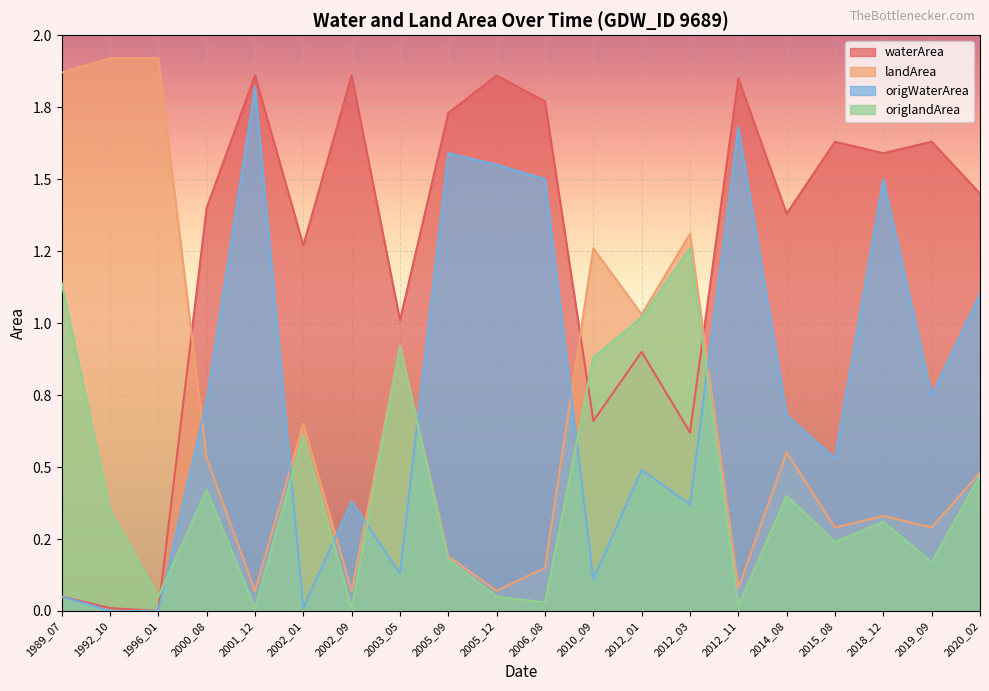

Is it true that waterArea equals 1.6 at 2015_08?

True